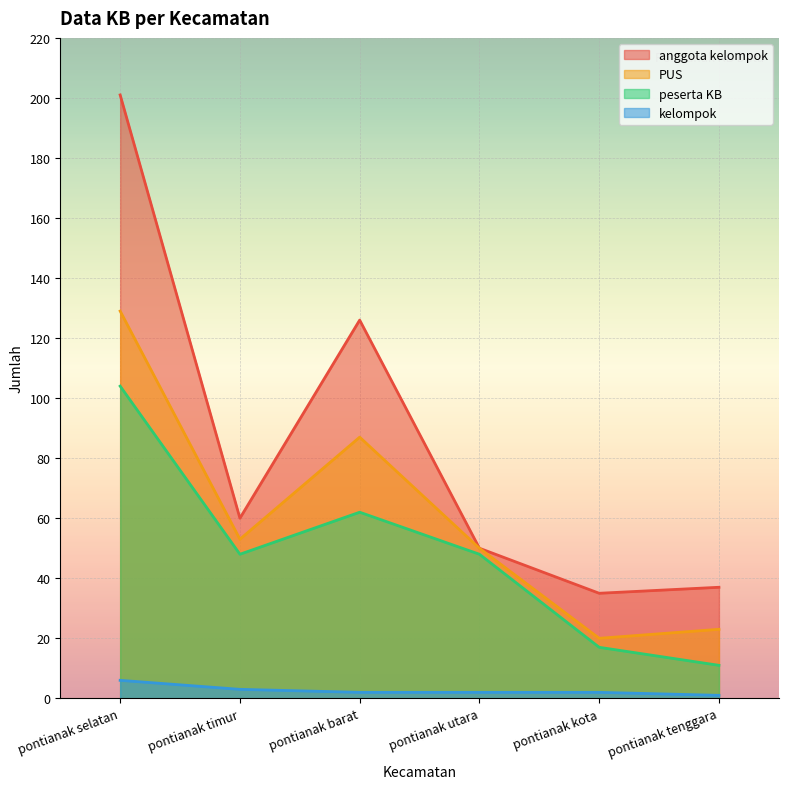

Reading left to right, transcribe all the data shown in this chart.

anggota kelompok: 201	60	126	50	35	37
PUS: 129	53	87	50	20	23
peserta KB: 104	48	62	48	17	11
kelompok: 6	3	2	2	2	1